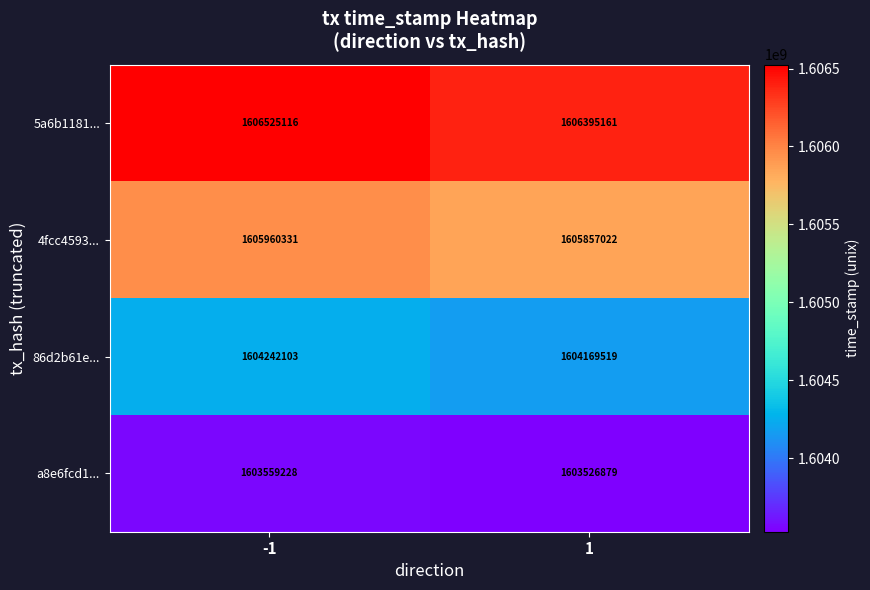

True or false: 86d2b61e... has a value of 1604242103 at -1.

True